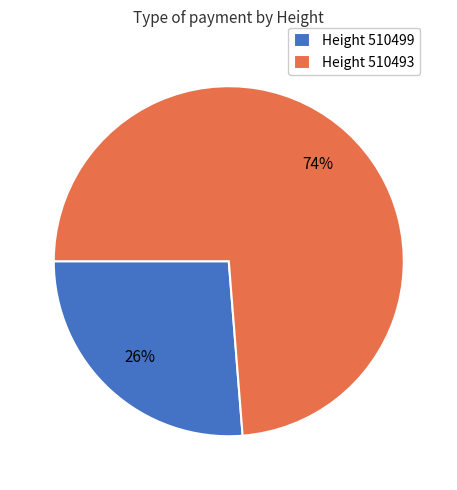

Do Height 510499 and Height 510493 together represent more than half of the pie?

Yes